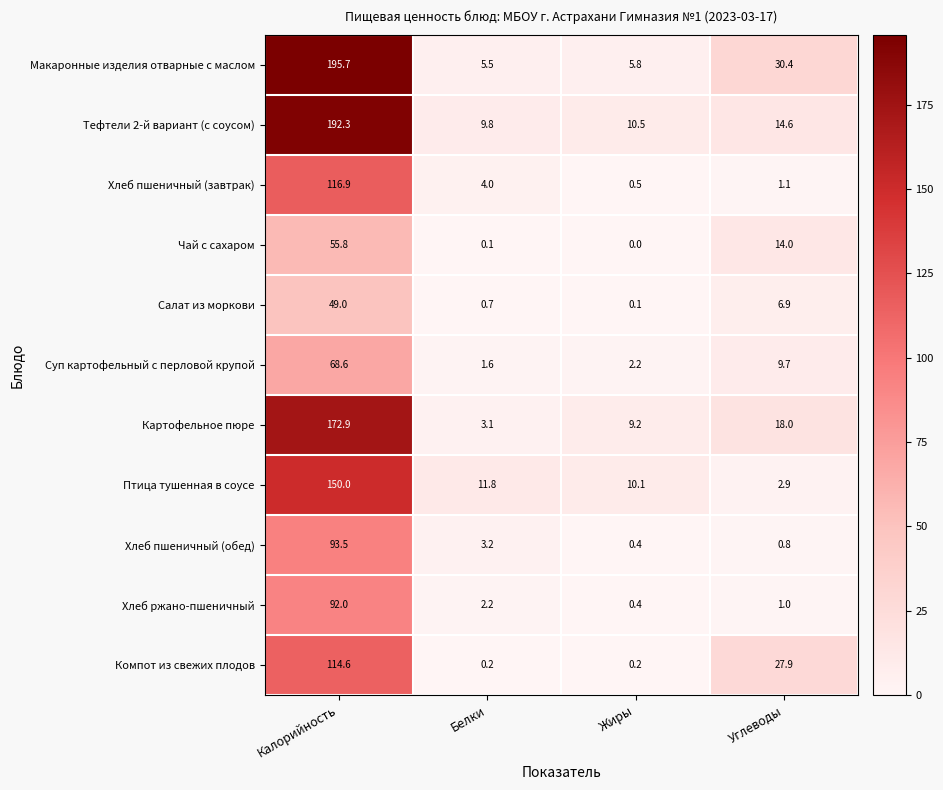

How many series are shown in this chart?

11